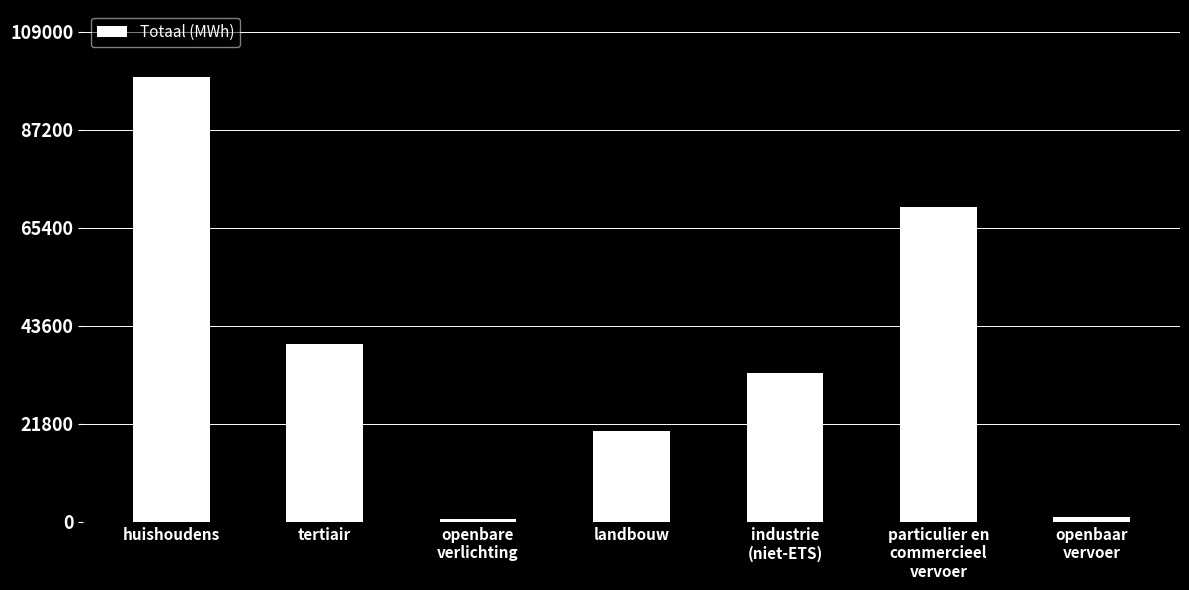

Reading left to right, transcribe all the data shown in this chart.

99018.8	39483.5	634.6	20301.6	33133.6	70156.5	1179.9